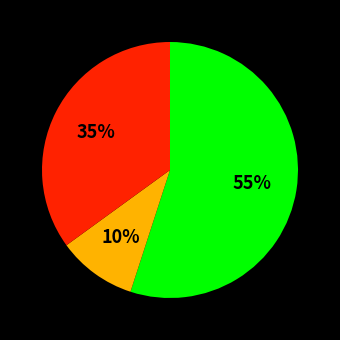

Does any single category account for the majority?

Yes